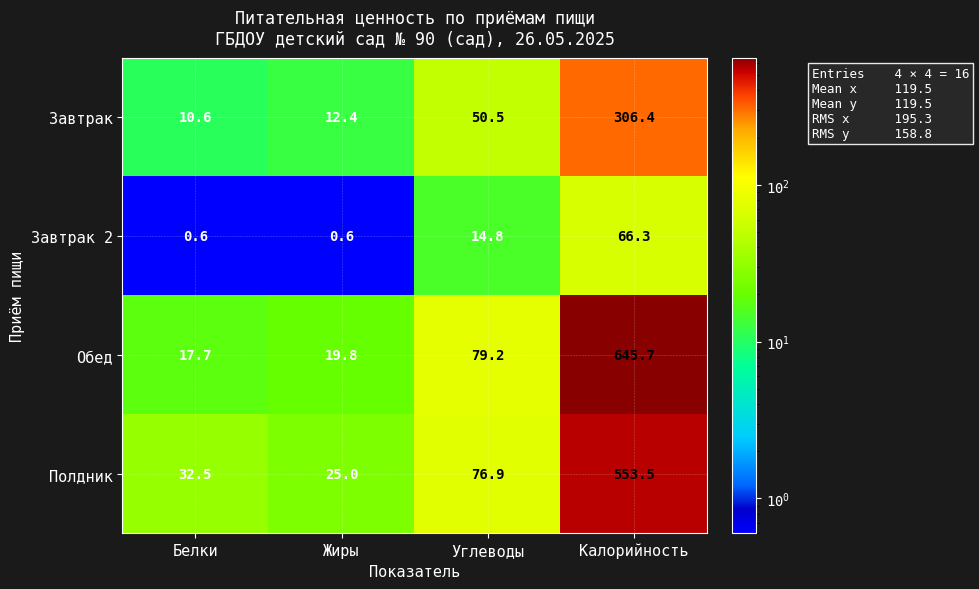

What is the difference between the highest and lowest values at Углеводы?

64.4